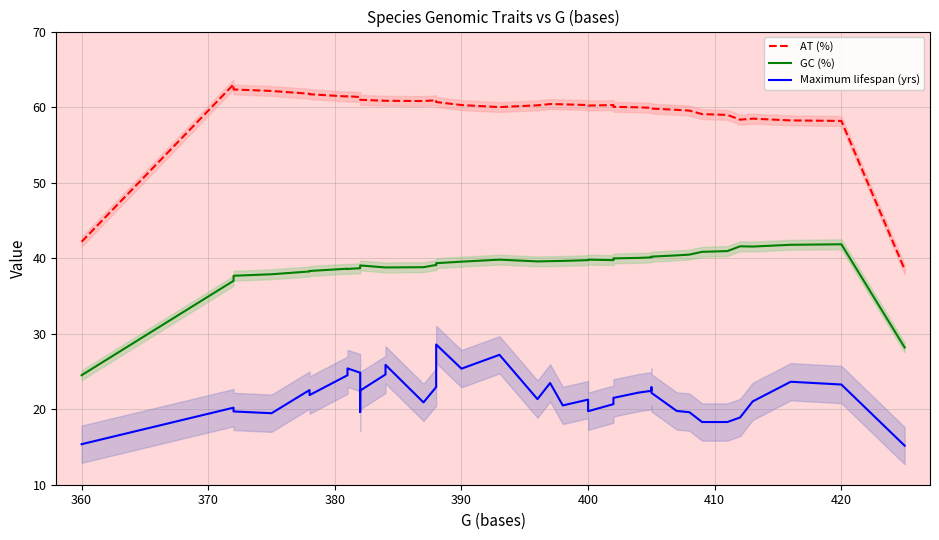

True or false: AT (%) has a value of 110.4 at 420.

False